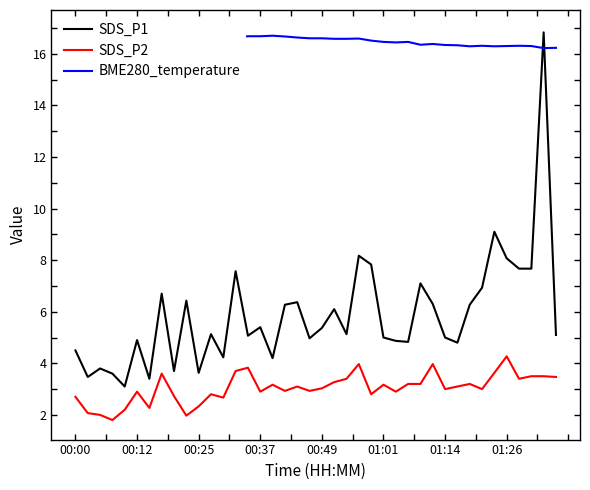

The value of SDS_P1 at 01:26 is 8.1. True or false?

True